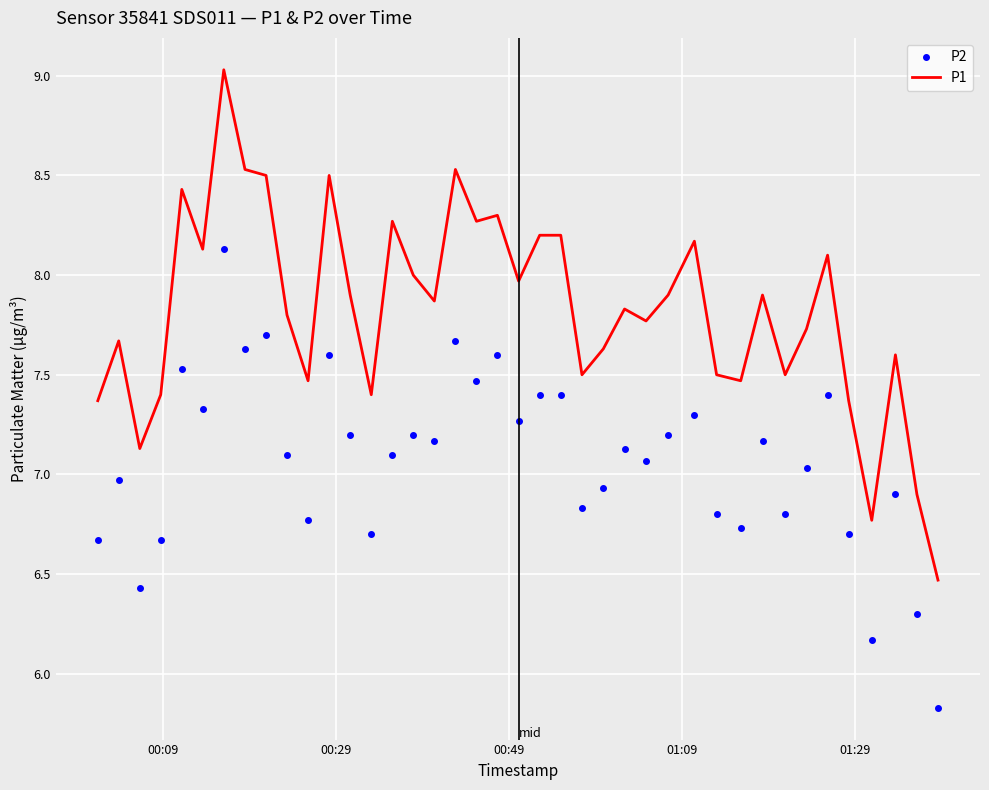

How many values in the P1 series exceed 7?

37